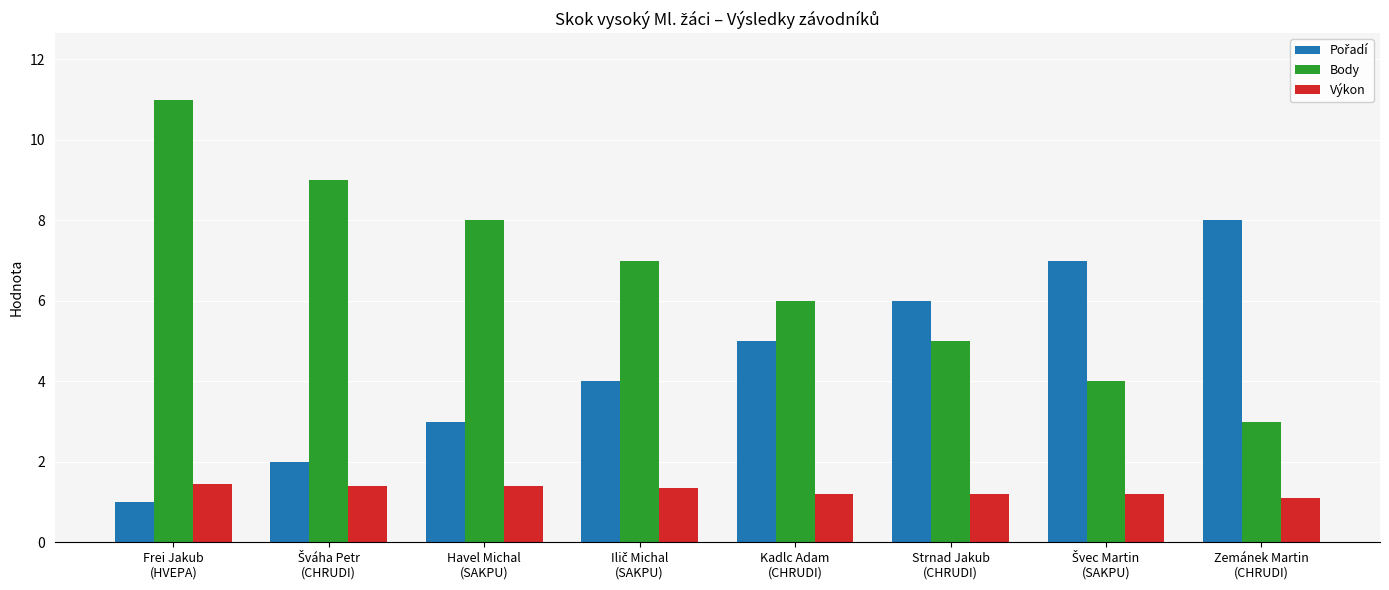

What is the sum of all Body values?

53.0